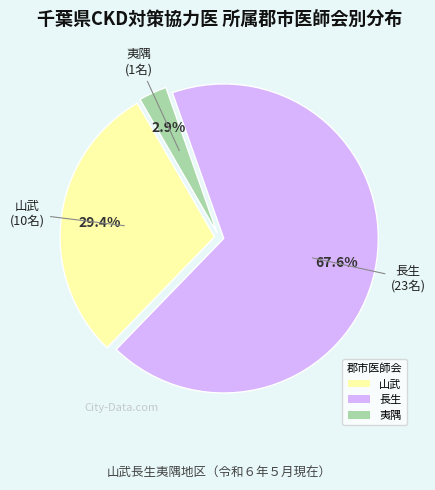

Which has a higher value, 長生 or 山武?

長生